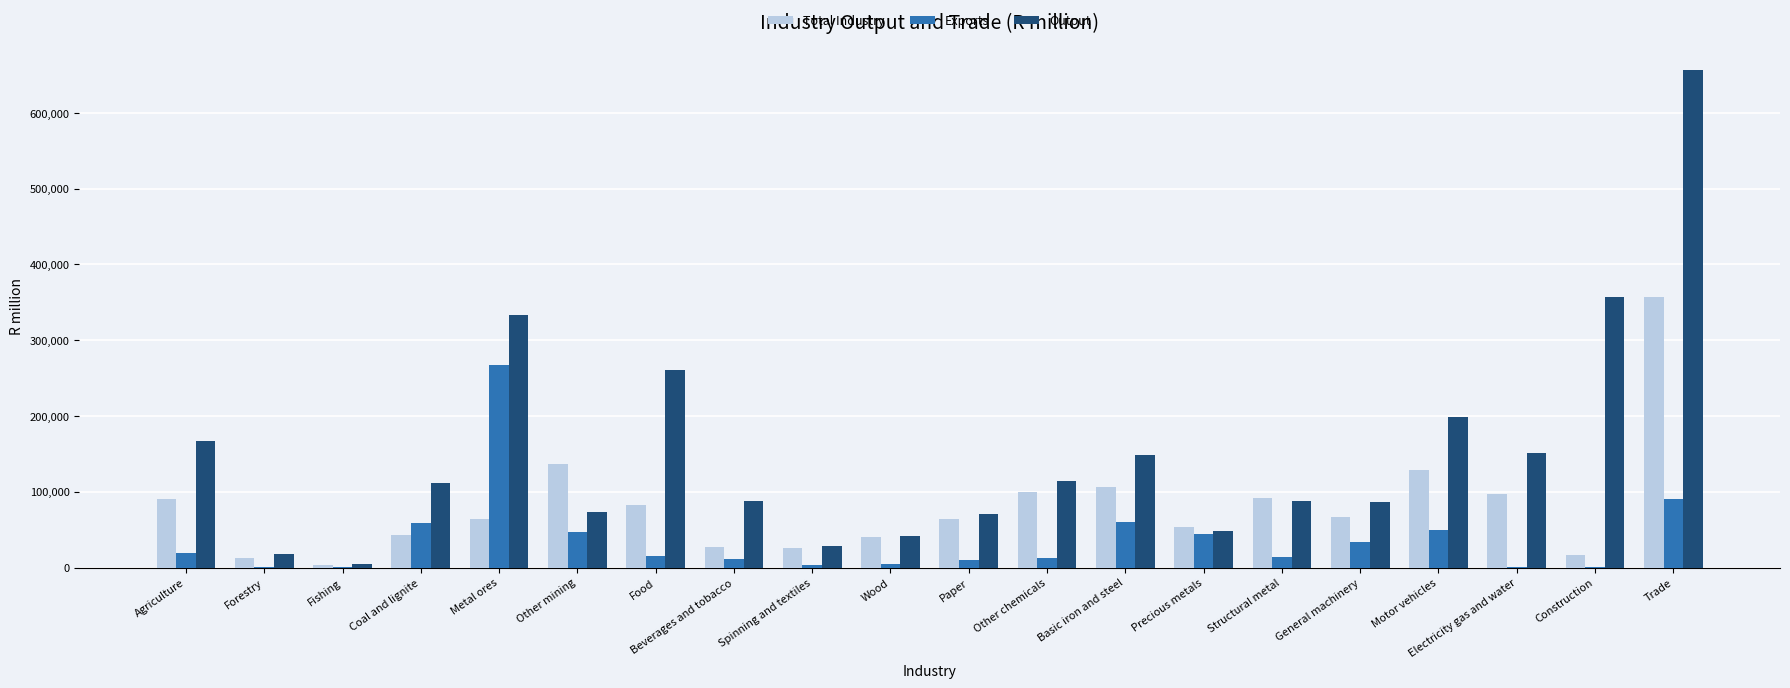

At which label does Total Industry first exceed 67191?

Agriculture